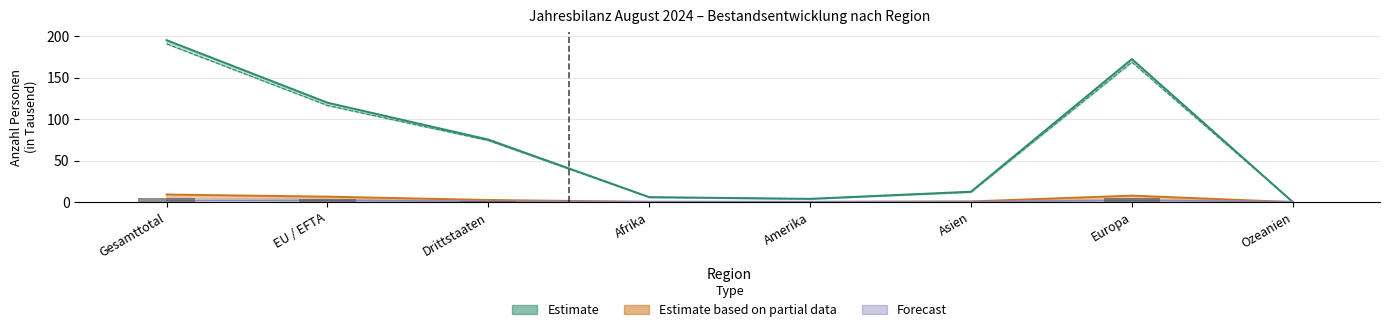

Reading right to left, list all the values displayed in this chart.

Bestand Ende Monat: 0.2	172.6	12.6	3.9	6.0	75.5	120.0	195.4
Bestand Ende Vorjahr: 0.2	168.9	12.0	3.9	5.8	74.3	116.6	190.9
Total Zunahme: 0.0	7.8	0.8	0.2	0.3	2.6	6.6	9.1
Effektive Einwanderung: 0.0	4.5	0.3	0.2	0.1	1.2	3.9	5.2
Statuswechsel Zunahme: 0.5	2.1	0.6	0.5	0.6	1.0	2.1	2.2